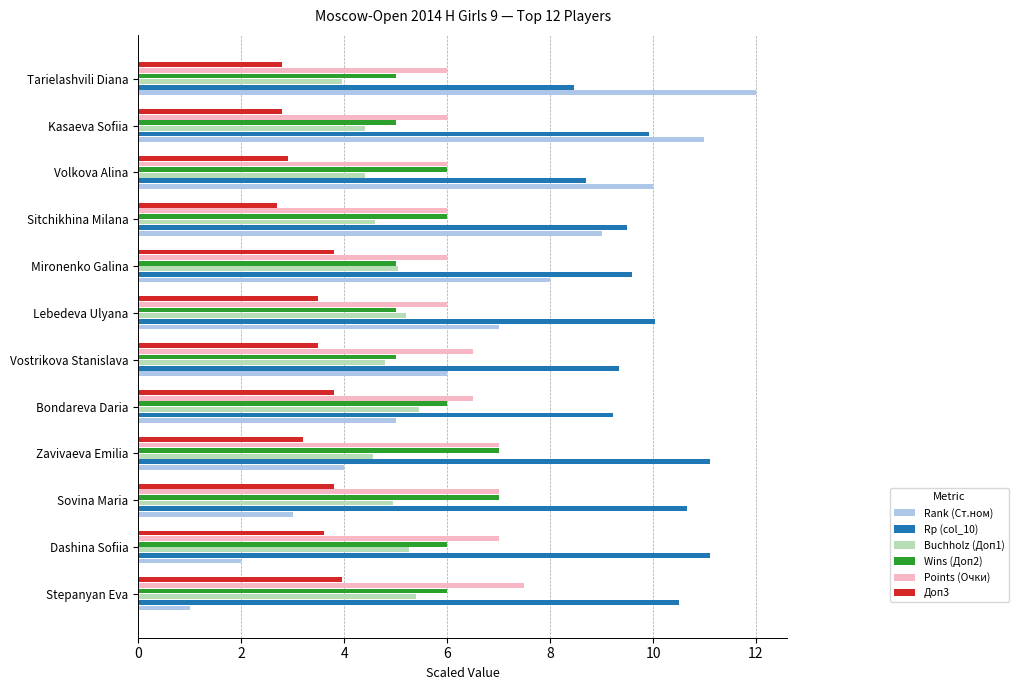

Count the number of categories in the chart.

12